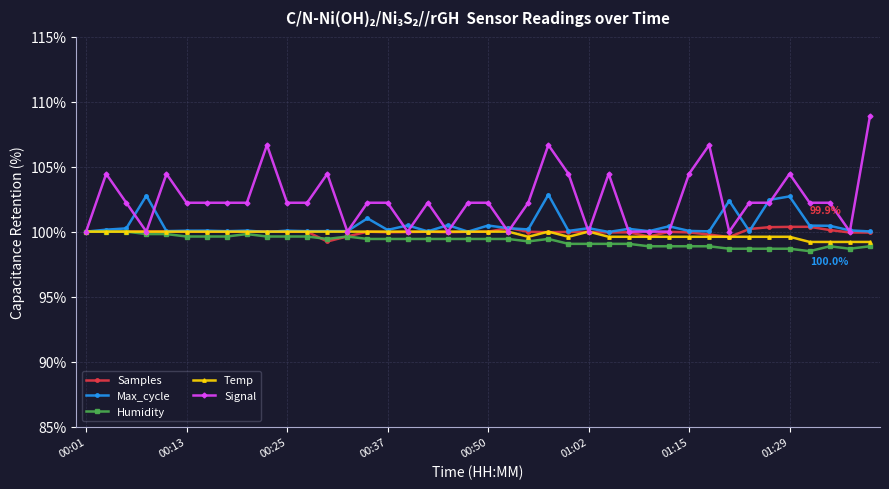

Which series has the widest spread of values?

Signal